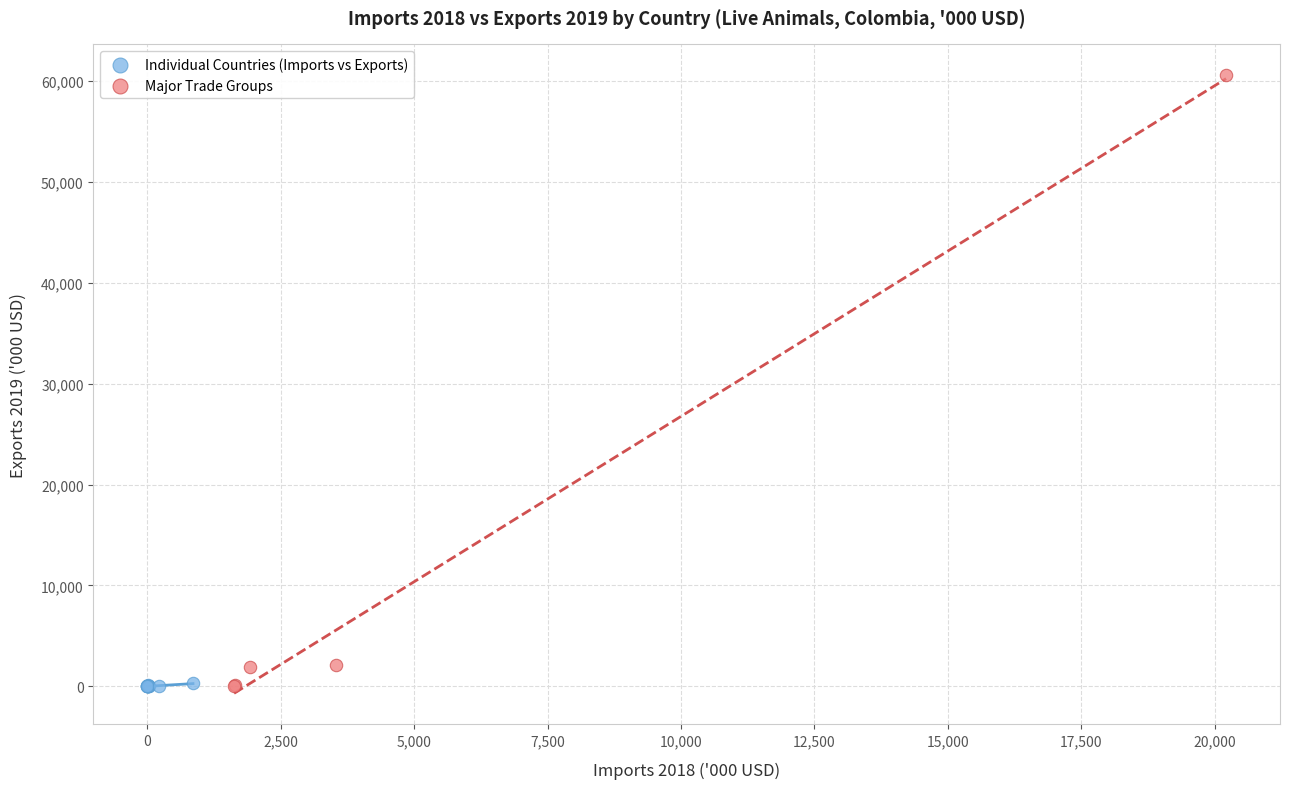

What are all the series names shown in the legend?

Individual Countries (Imports vs Exports), Major Trade Groups